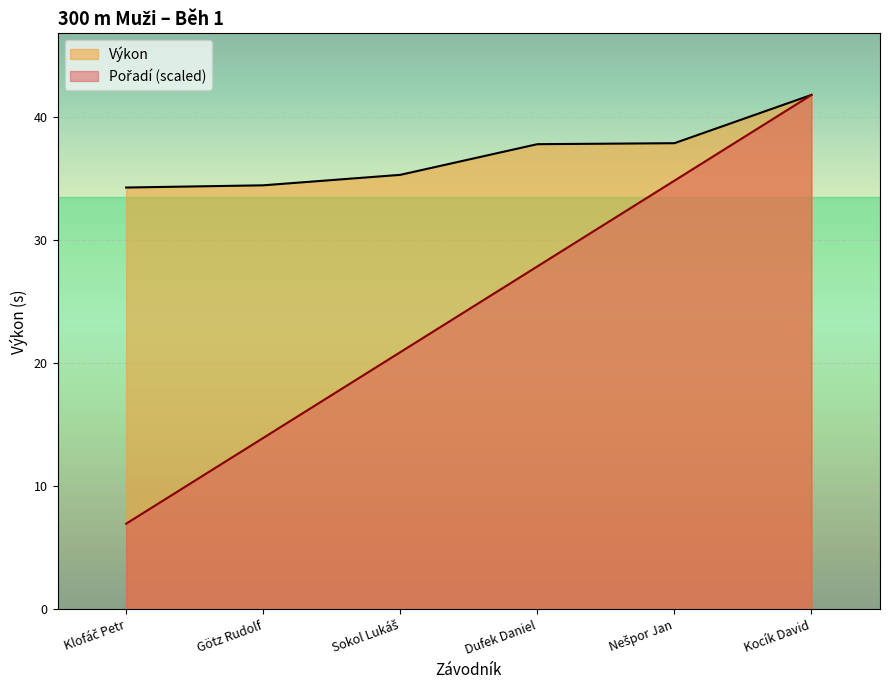

What is the difference between the maximum and minimum values in the Pořadí series?

34.8